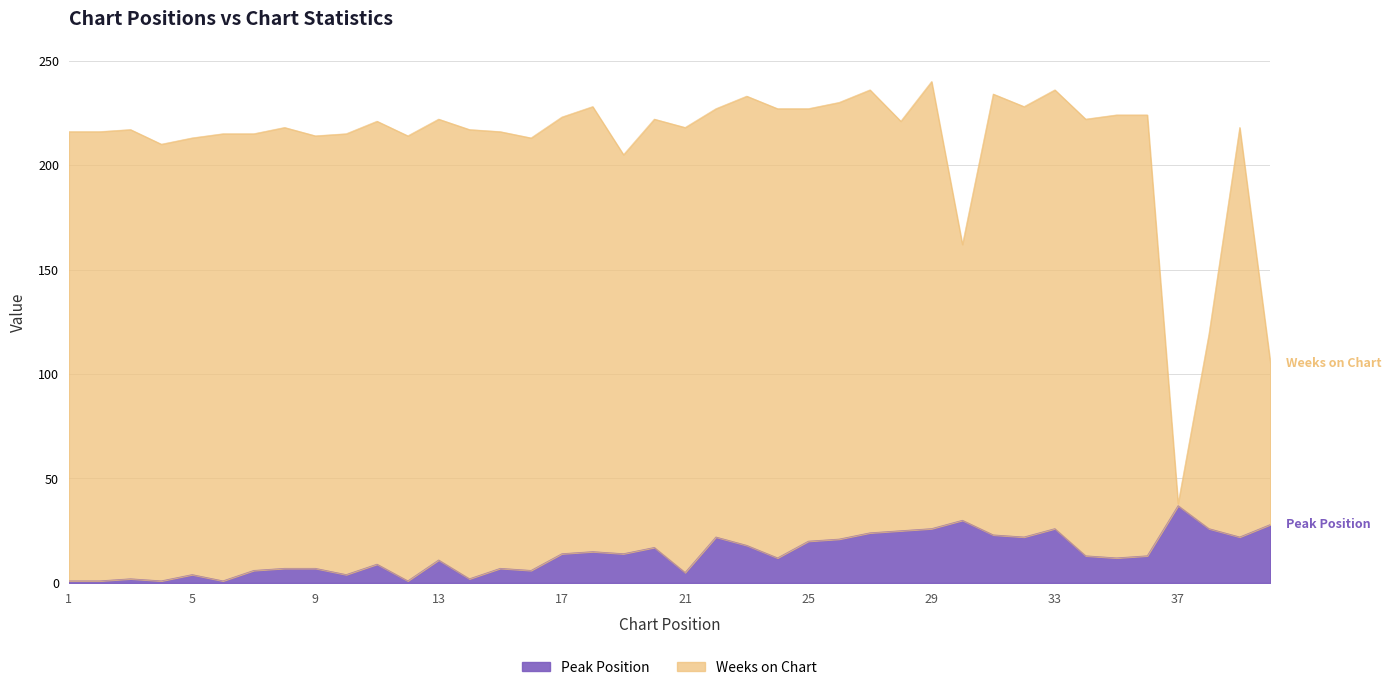

What is the maximum value shown in the chart?

37